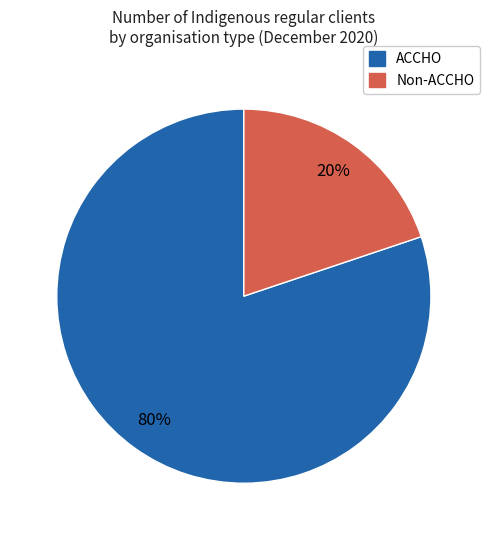

Does any single category account for the majority?

Yes